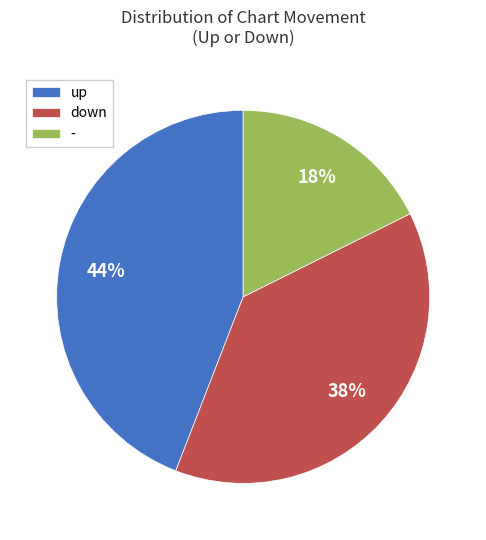

The up slice represents 50% of the pie. True or false?

False